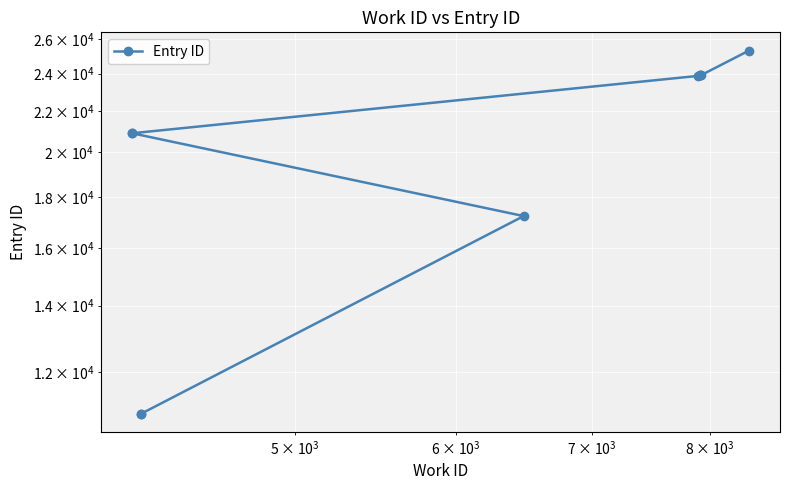

Does the chart display data point markers on the line(s)?

Yes